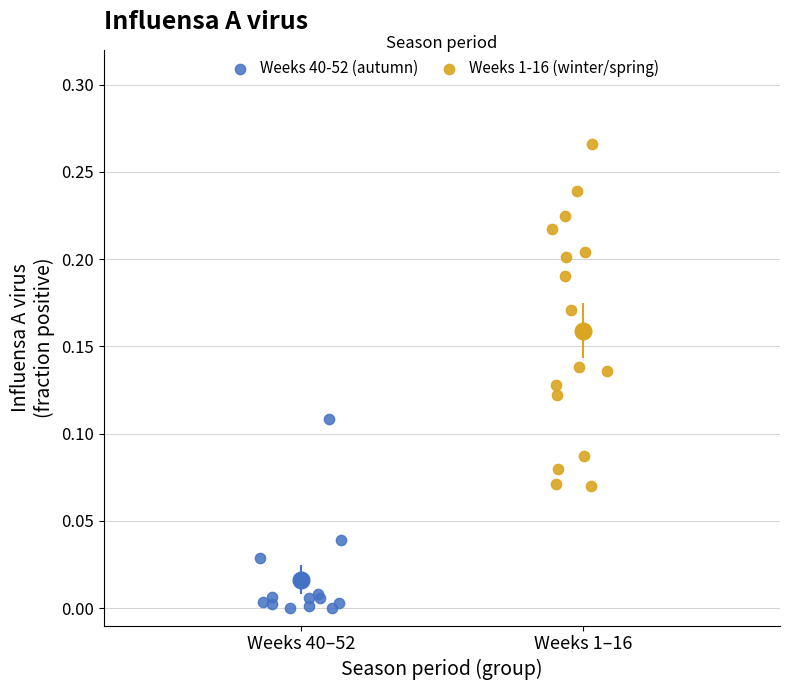

Which series contains the lowest Y value?

Weeks 40-52 (autumn)